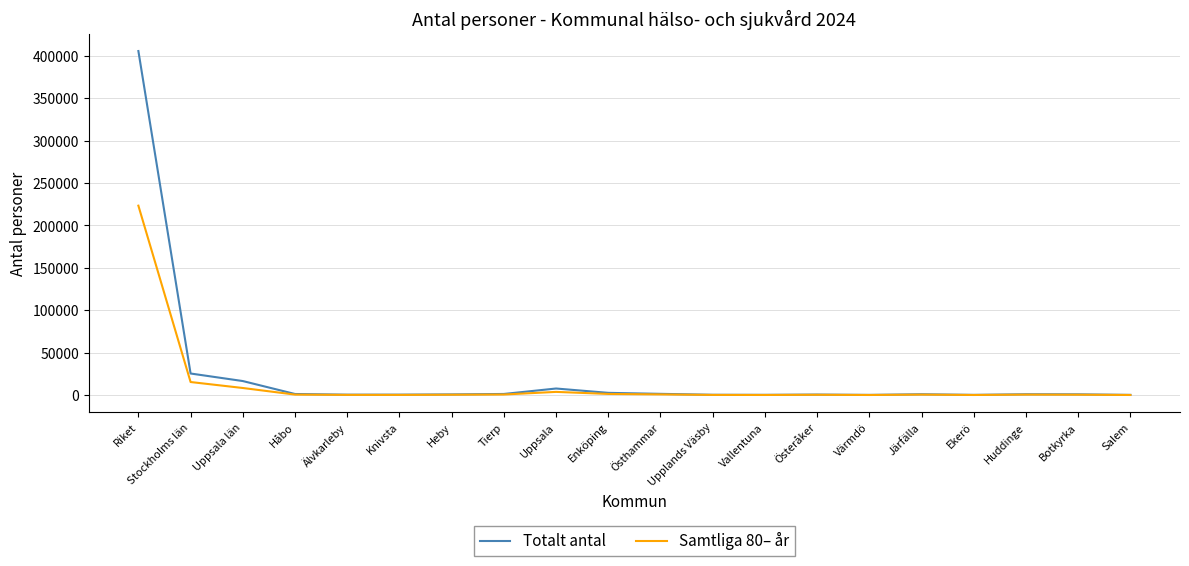

What is the maximum value for Totalt antal?

405646